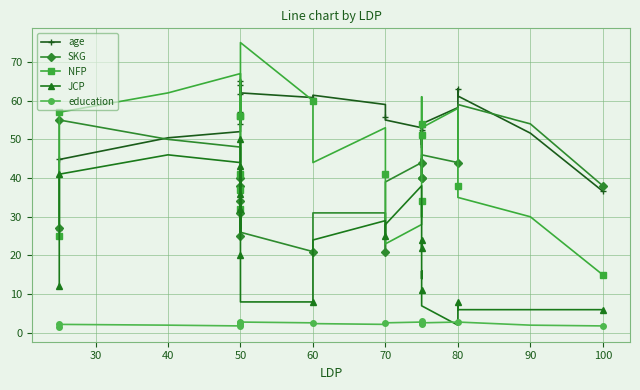

Which series has the largest total across all categories?

age